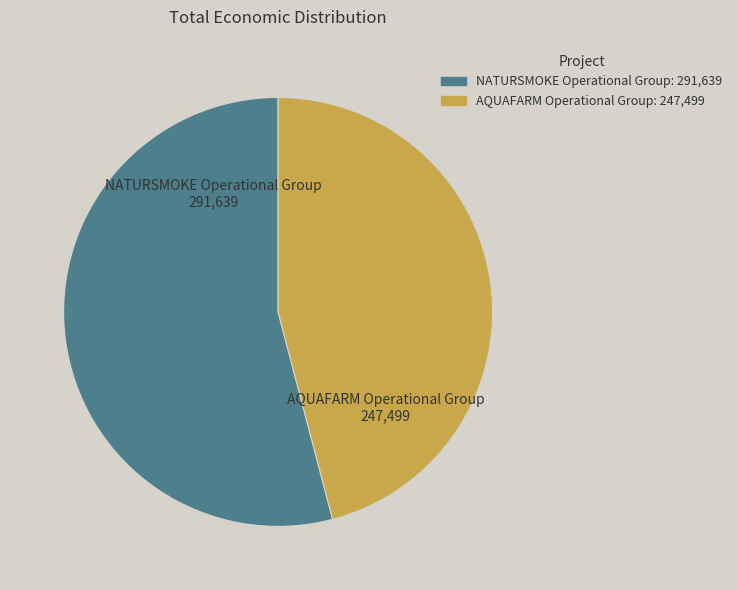

Which has a higher value, AQUAFARM Operational Group or NATURSMOKE Operational Group?

NATURSMOKE Operational Group